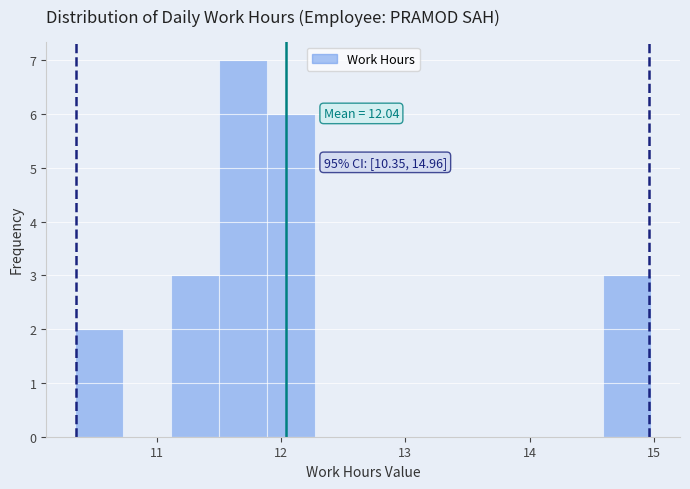

Around what value on the x-axis is the tallest bar? Give the approximate position of its centre, as read against the axis.

11.7